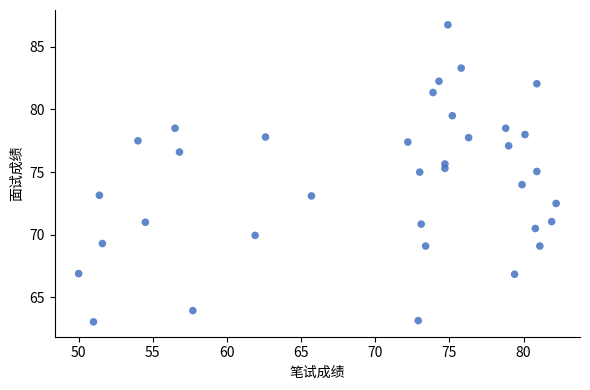

What is the range of Y values (max minus min)?

23.7